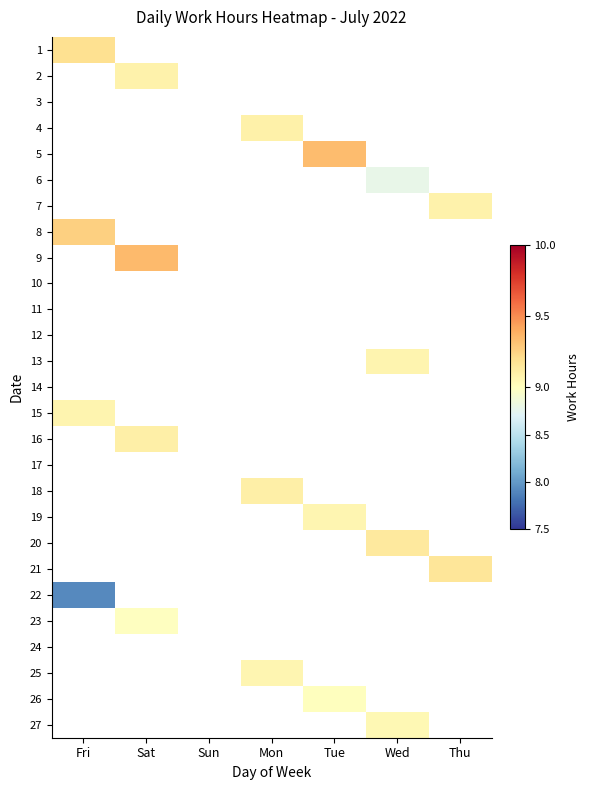

What is the maximum value shown in the chart?

9.3